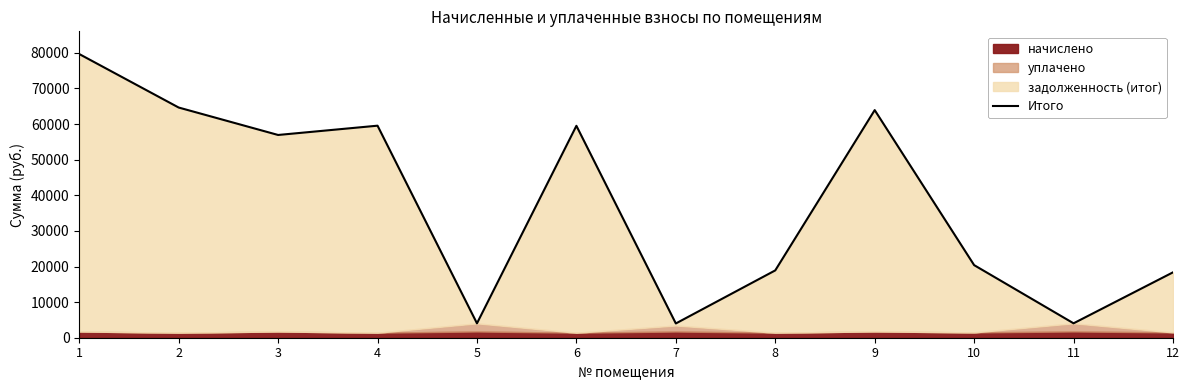

How many data points does each series have?

12